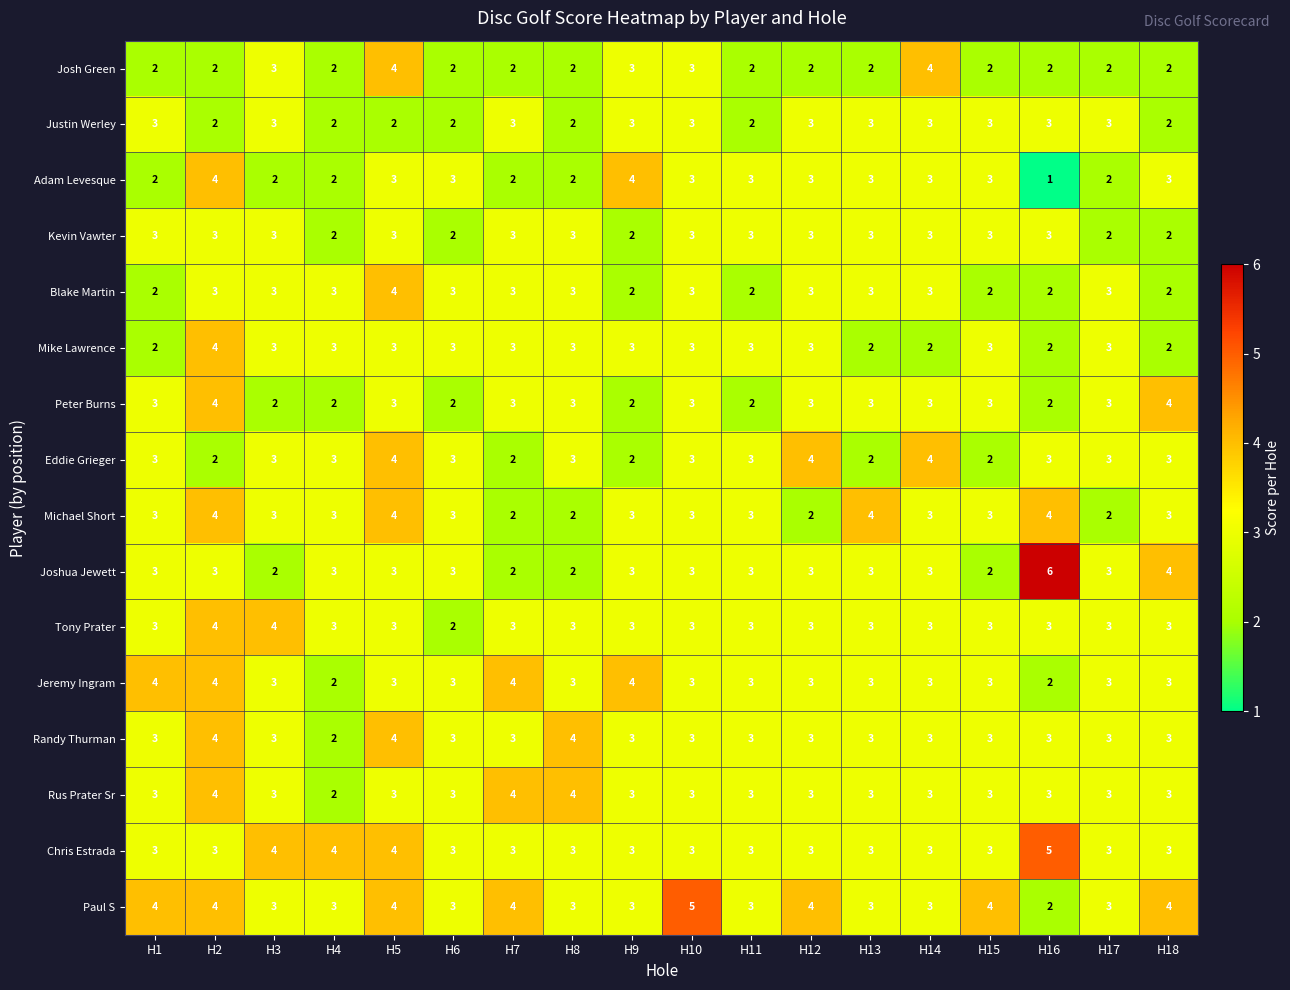

Which series has the largest range (max minus min)?

Joshua Jewett